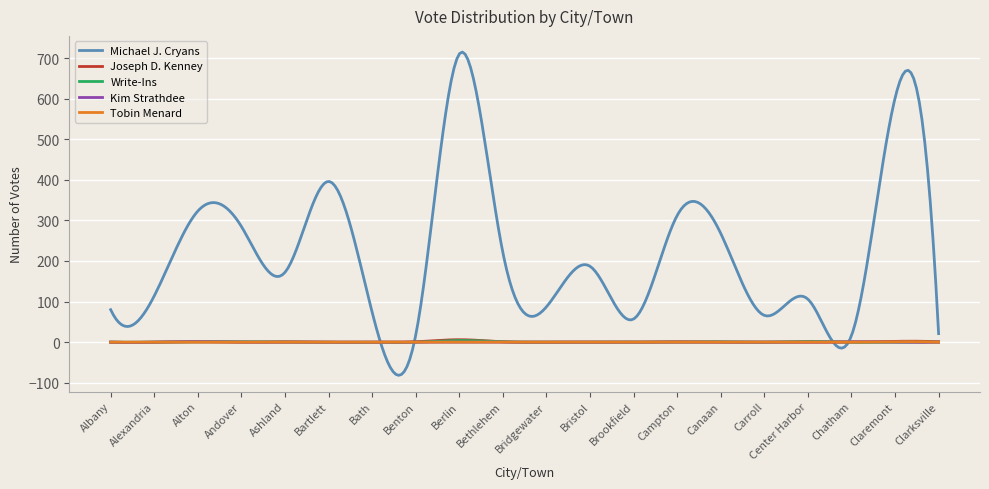

What is the difference between the maximum and minimum values in the Tobin Menard series?

1.2